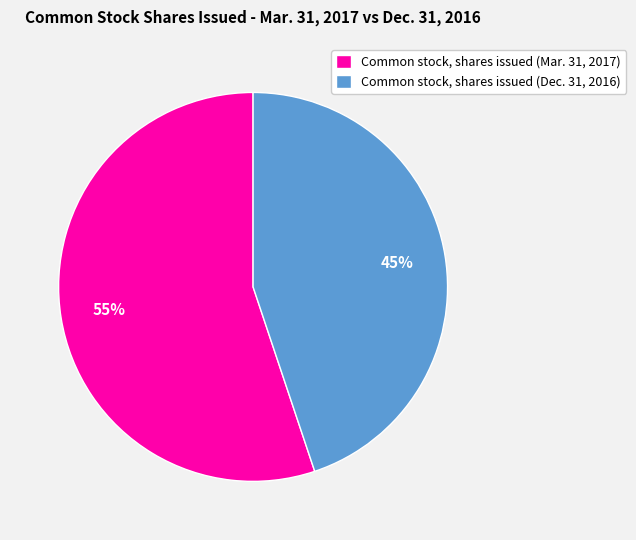

To the nearest percent, what portion does Common stock, shares issued (Dec. 31, 2016) represent?

45%